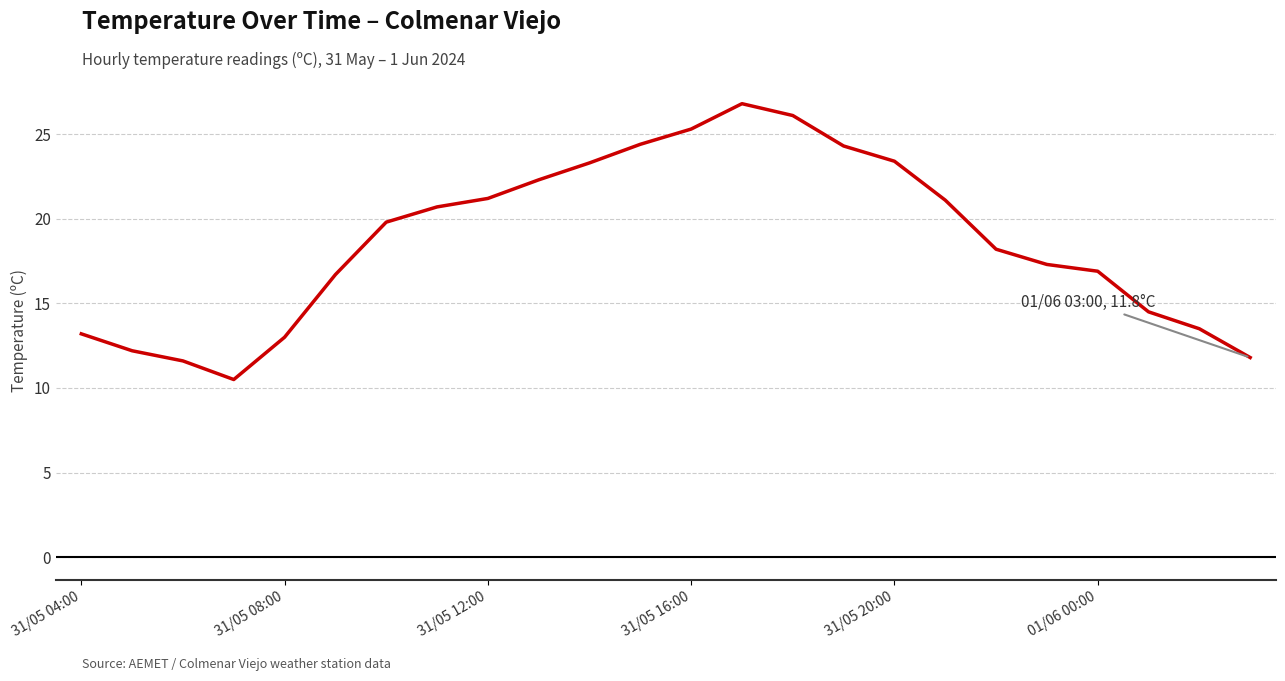

What is the minimum value shown in the chart?

10.5